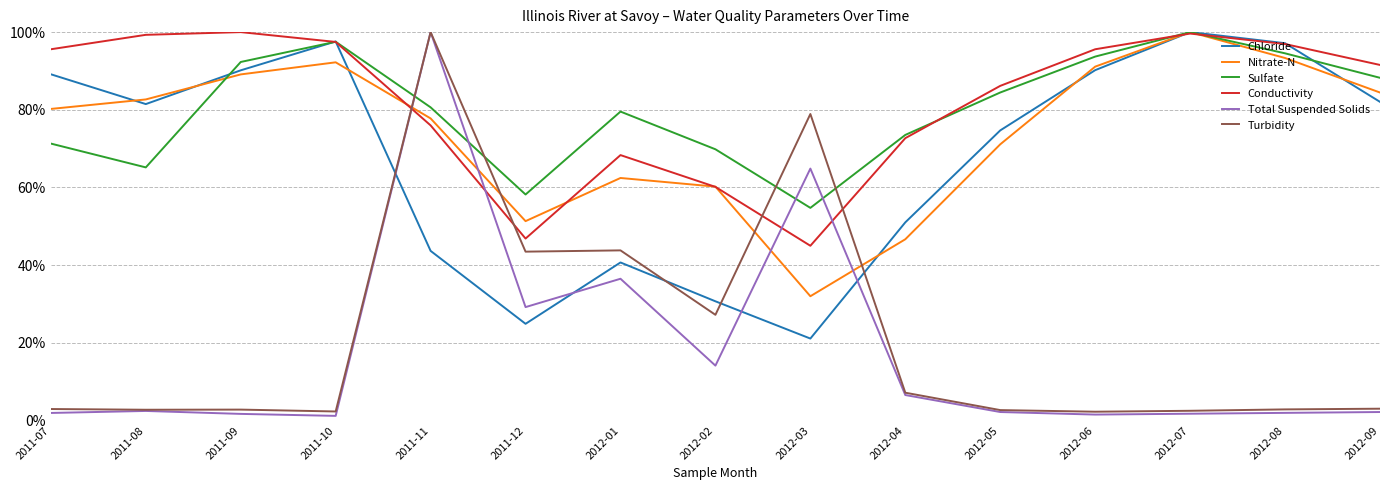

Which series has the widest spread of values?

Total Suspended Solids